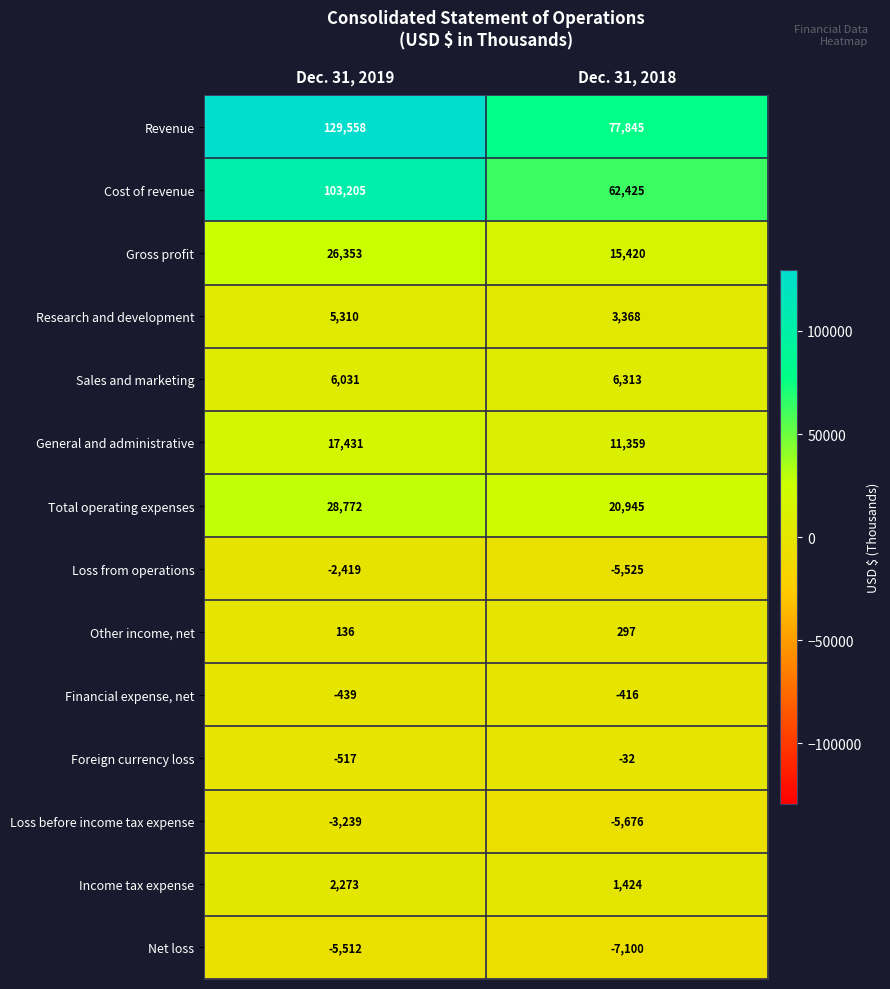

Which series has the largest total across all categories?

Revenue